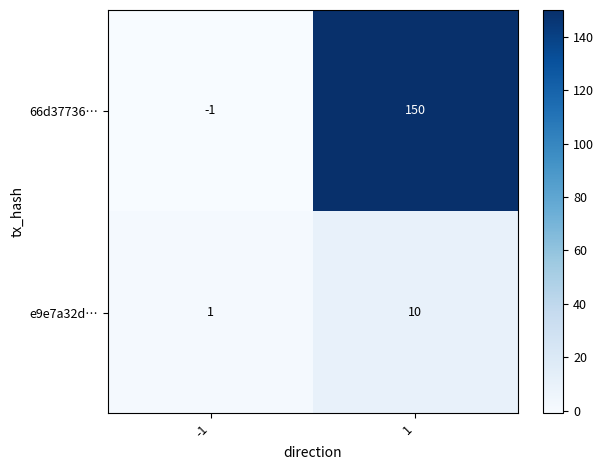

The value of e9e7a32d… at 1 is 5. True or false?

False